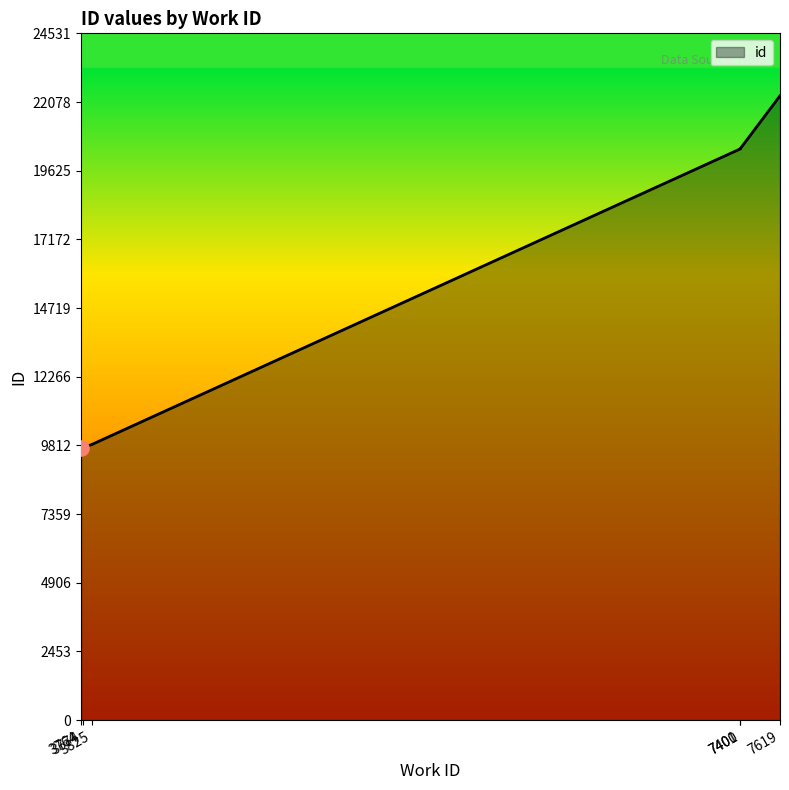

What is the ratio of the value at 3825 to the value at 7400?

0.5